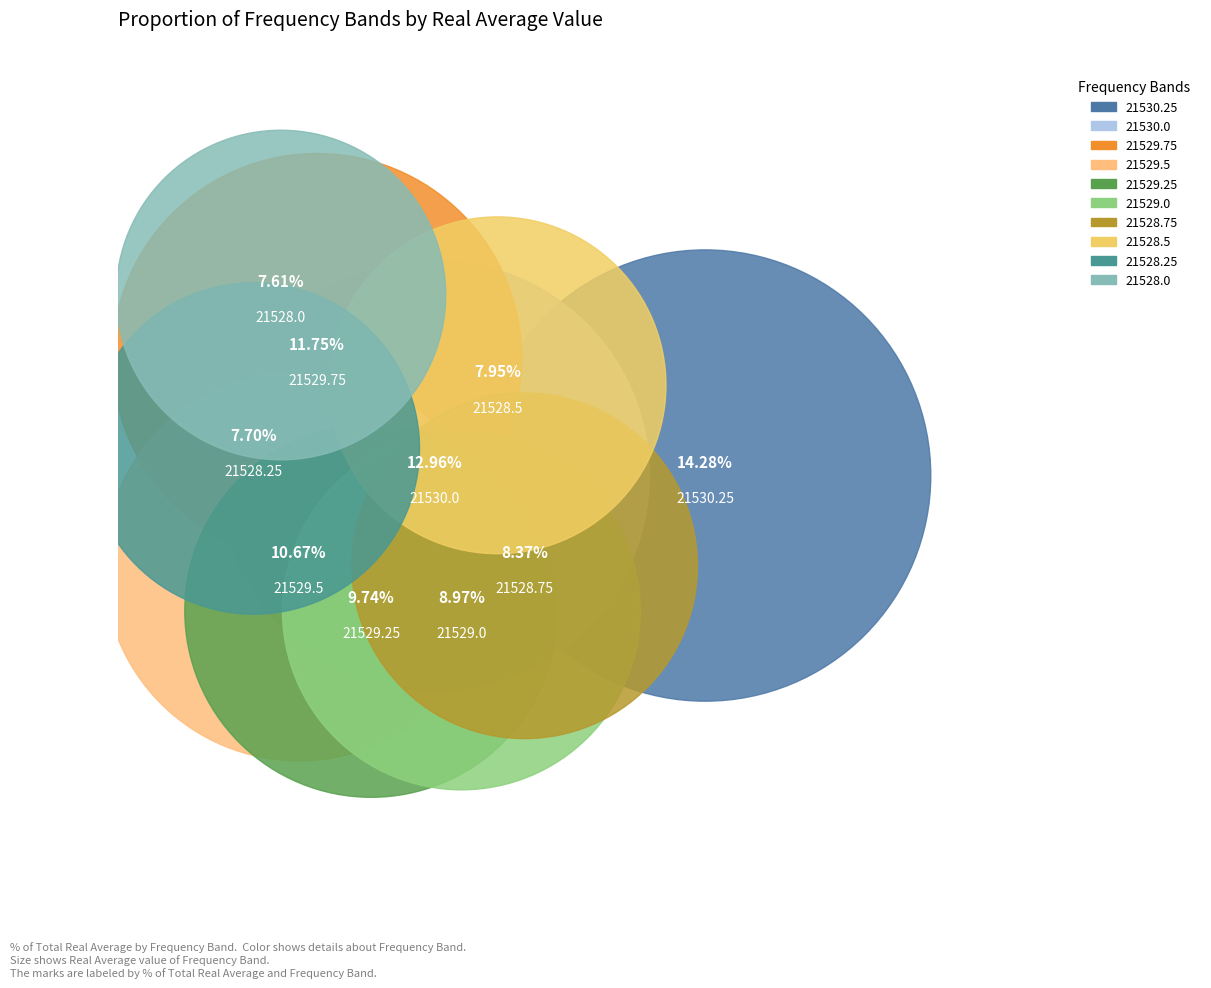

Is there any slice that represents more than half of the pie?

No